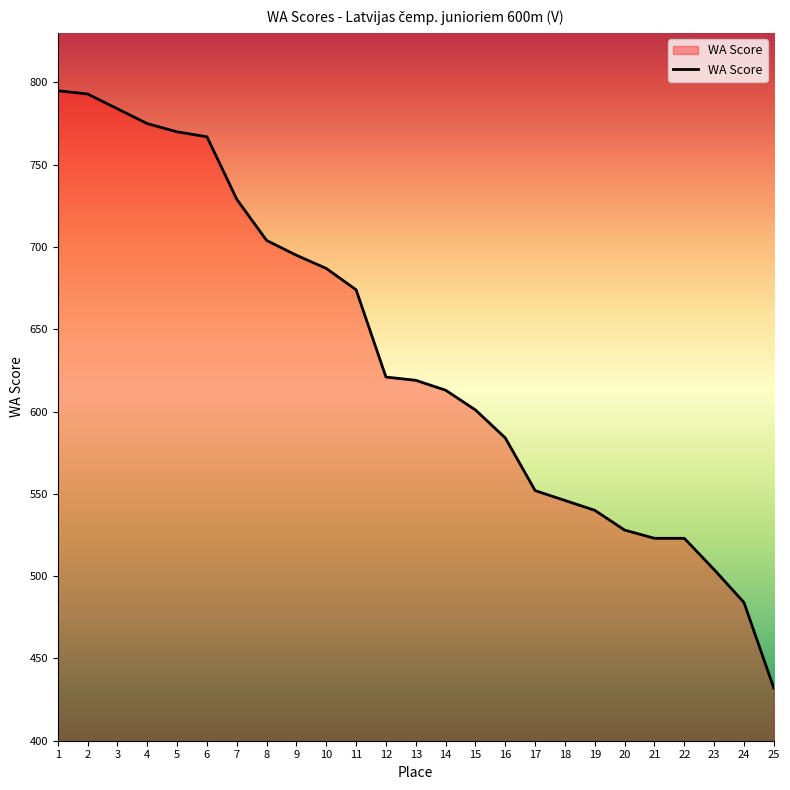

Which label corresponds to the smallest value in the chart?

25